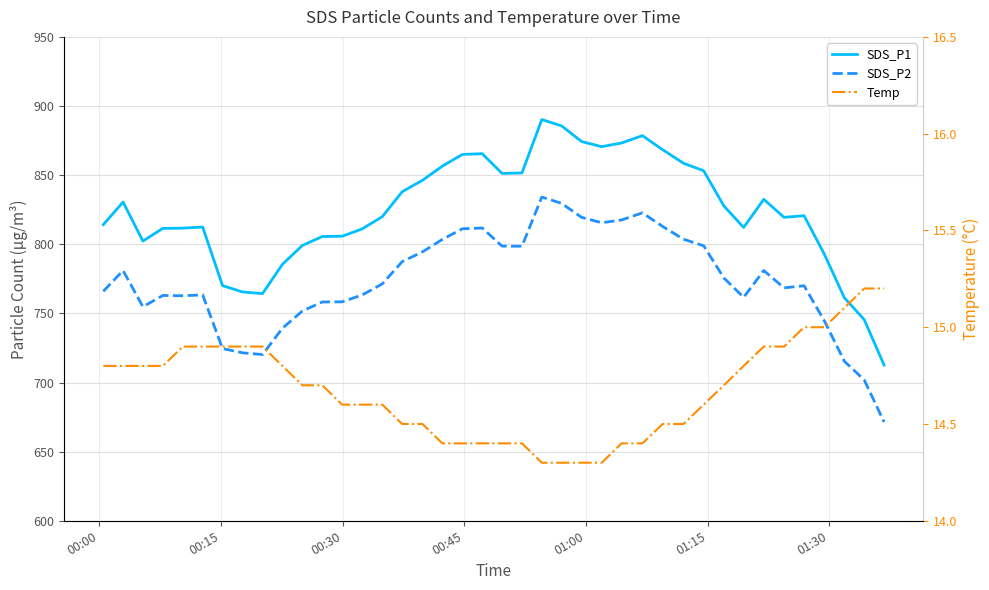

Reading left to right, list all the values displayed in this chart.

SDS_P1: 814.2	830.5	802.3	811.5	811.7	812.4	770.1	765.5	764.3	785.5	799.1	805.6	805.8	811.1	820.0	838.0	846.3	856.5	865.0	865.5	851.2	851.6	890.2	885.6	874.3	870.6	873.3	878.6	868.4	858.6	853.2	827.7	812.2	832.5	819.5	820.7	792.8	761.3	745.5	712.6
SDS_P2: 766.0	781.0	754.8	763.0	762.8	763.4	724.6	721.5	720.2	739.3	751.7	758.3	758.4	763.3	771.4	787.4	794.5	803.5	811.2	811.8	798.7	798.6	834.2	829.6	819.5	815.6	817.6	822.7	812.9	803.6	798.9	775.6	761.6	781.0	768.5	770.0	744.6	715.4	701.9	671.5
Temp: 14.8	14.8	14.8	14.8	14.9	14.9	14.9	14.9	14.9	14.8	14.7	14.7	14.6	14.6	14.6	14.5	14.5	14.4	14.4	14.4	14.4	14.4	14.3	14.3	14.3	14.3	14.4	14.4	14.5	14.5	14.6	14.7	14.8	14.9	14.9	15.0	15.0	15.1	15.2	15.2